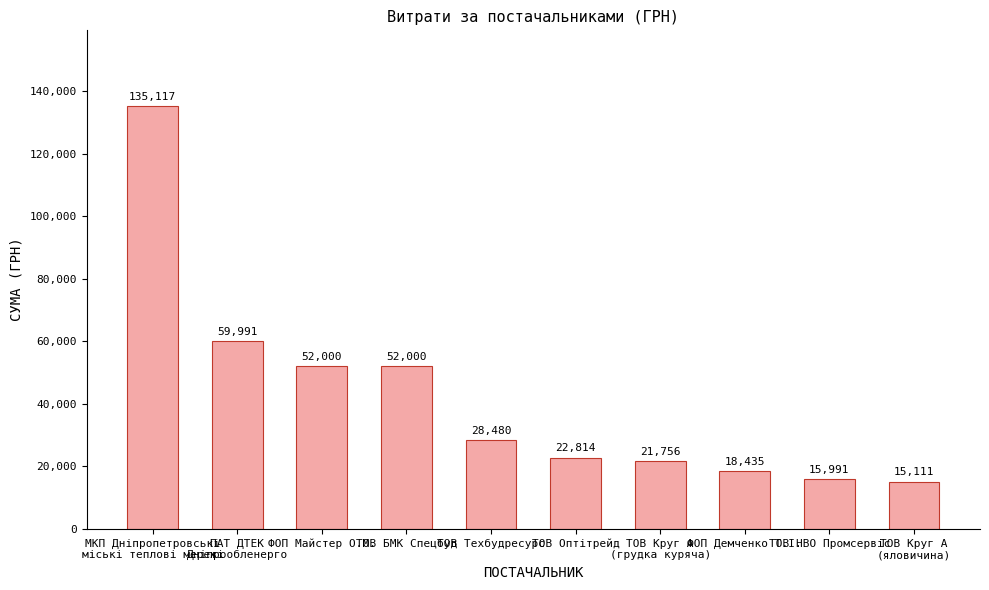

At which category does the chart reach its minimum across all series?

ТОВ Круг А
(яловичина)